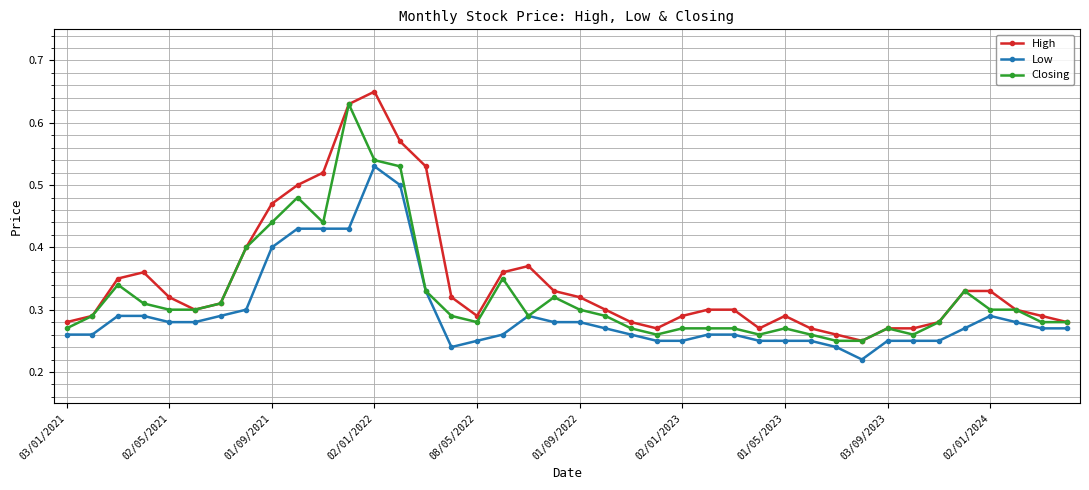

Which series has the widest spread of values?

High